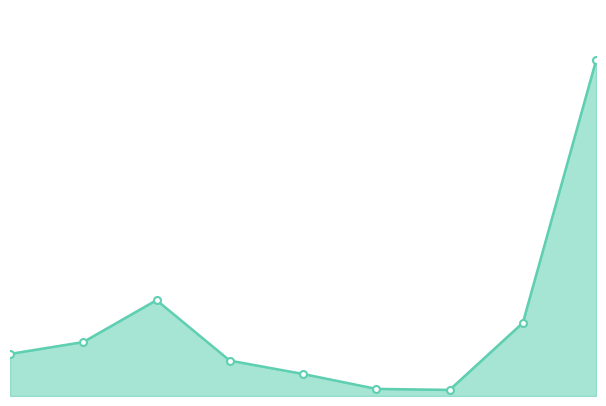

How many interior local peaks (higher than both neighbors) does the data have?

1